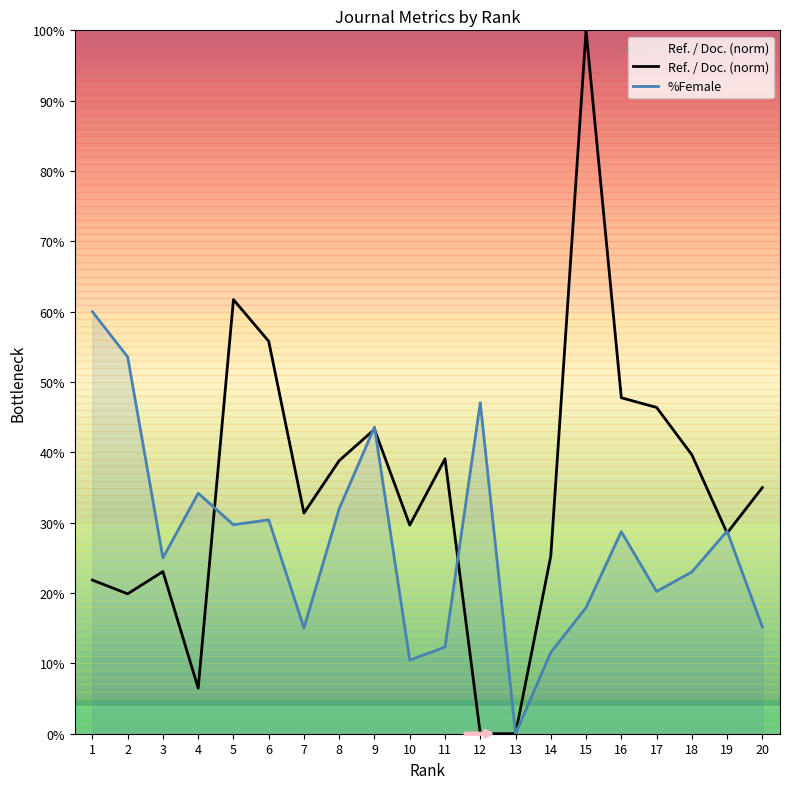

In Ref. / Doc. (norm), how many points are higher than both neighbors (excluding endpoints)?

5